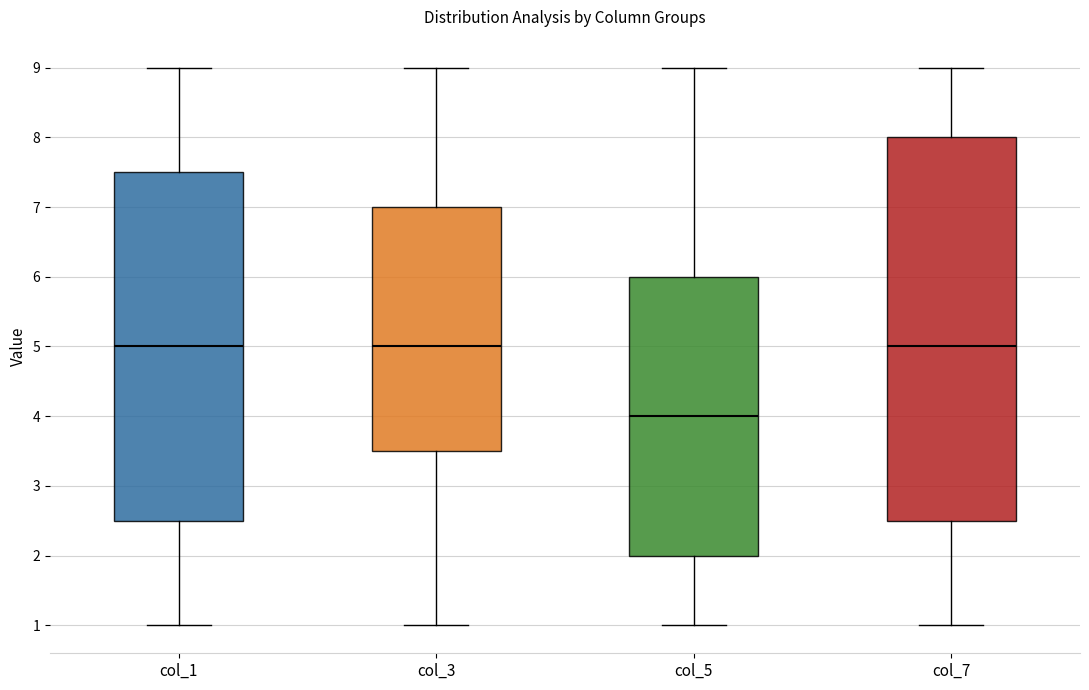

Reading left to right, transcribe this box plot: for each box, give where its median line is, the range the box spans, and where its two whiskers end, as read against the y-axis. The values are not printed on the chart, so give them approximately, as read against the axis.

col_1: median 5.0, box 2.5 to 7.5, whiskers 1.0 to 9.0
col_3: median 5.0, box 3.5 to 7.0, whiskers 1.0 to 9.0
col_5: median 4.0, box 2.0 to 6.0, whiskers 1.0 to 9.0
col_7: median 5.0, box 2.5 to 8.0, whiskers 1.0 to 9.0